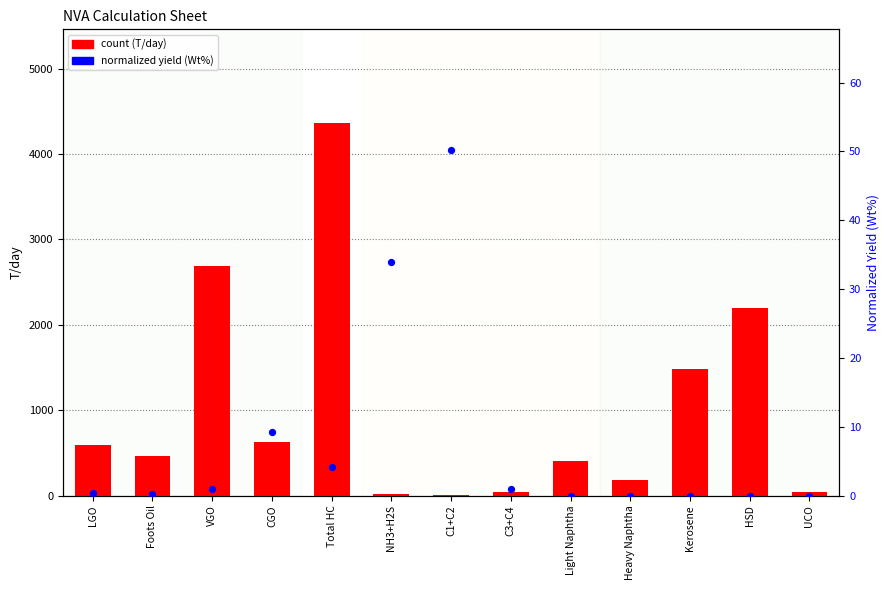

At how many categories does at least one series exceed 216?

8